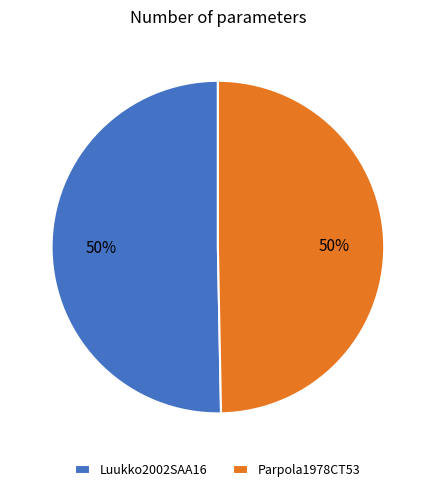

To the nearest percent, what portion does Luukko2002SAA16 represent?

50%